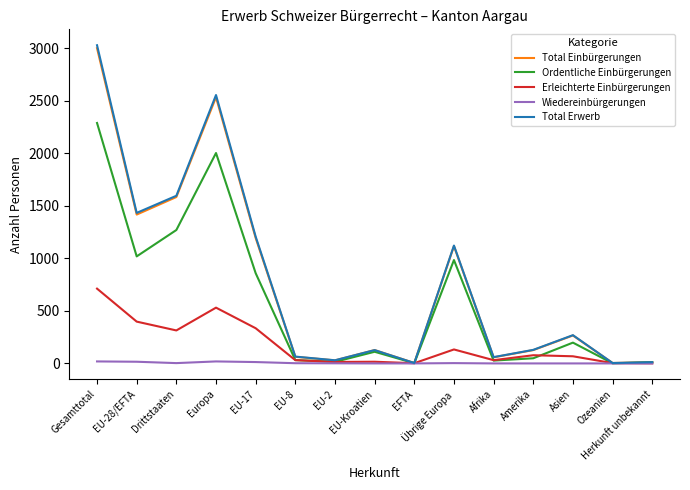

At which category is the sum across all series the highest?

Gesamttotal